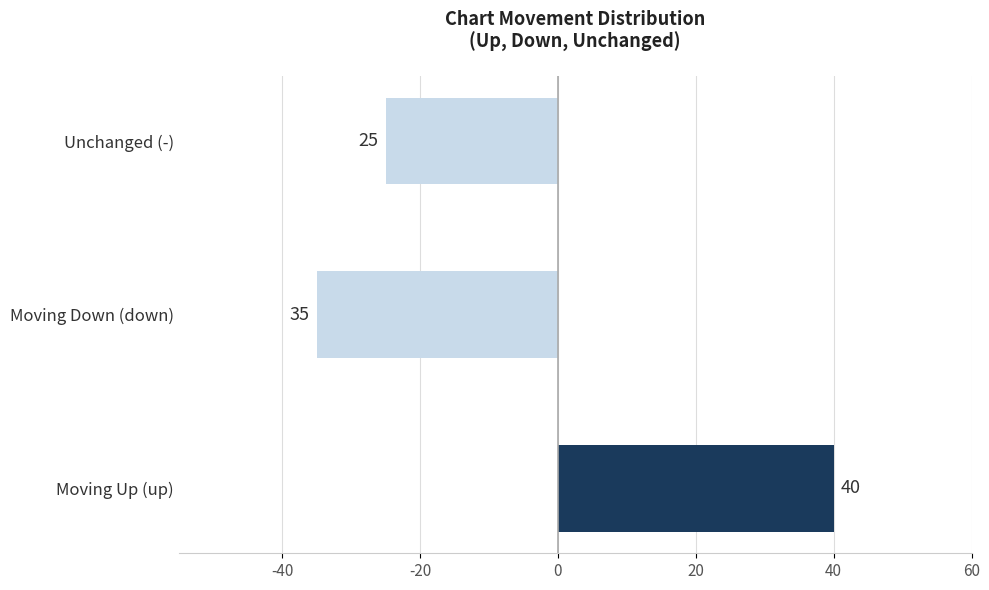

Does the chart contain any negative values?

Yes